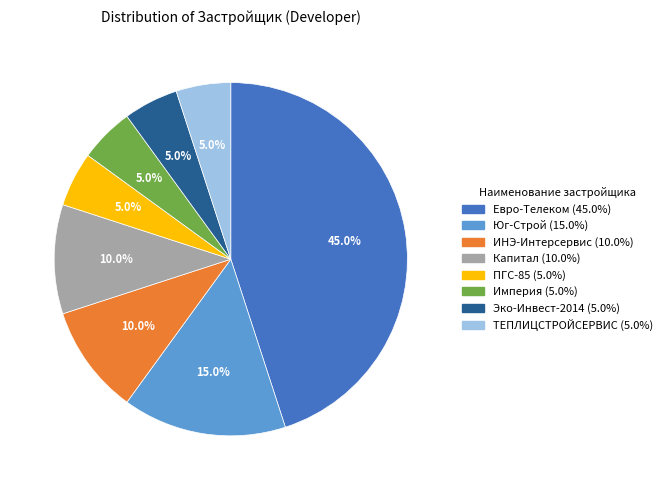

Does Евро-Телеком account for over 50% of the chart?

No